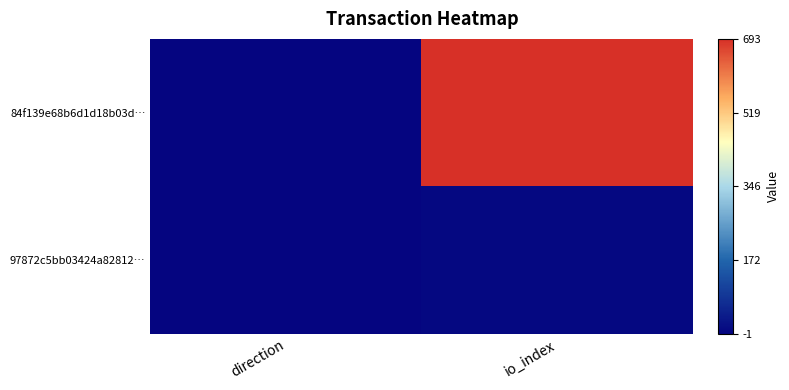

Count the number of data series in this chart.

2